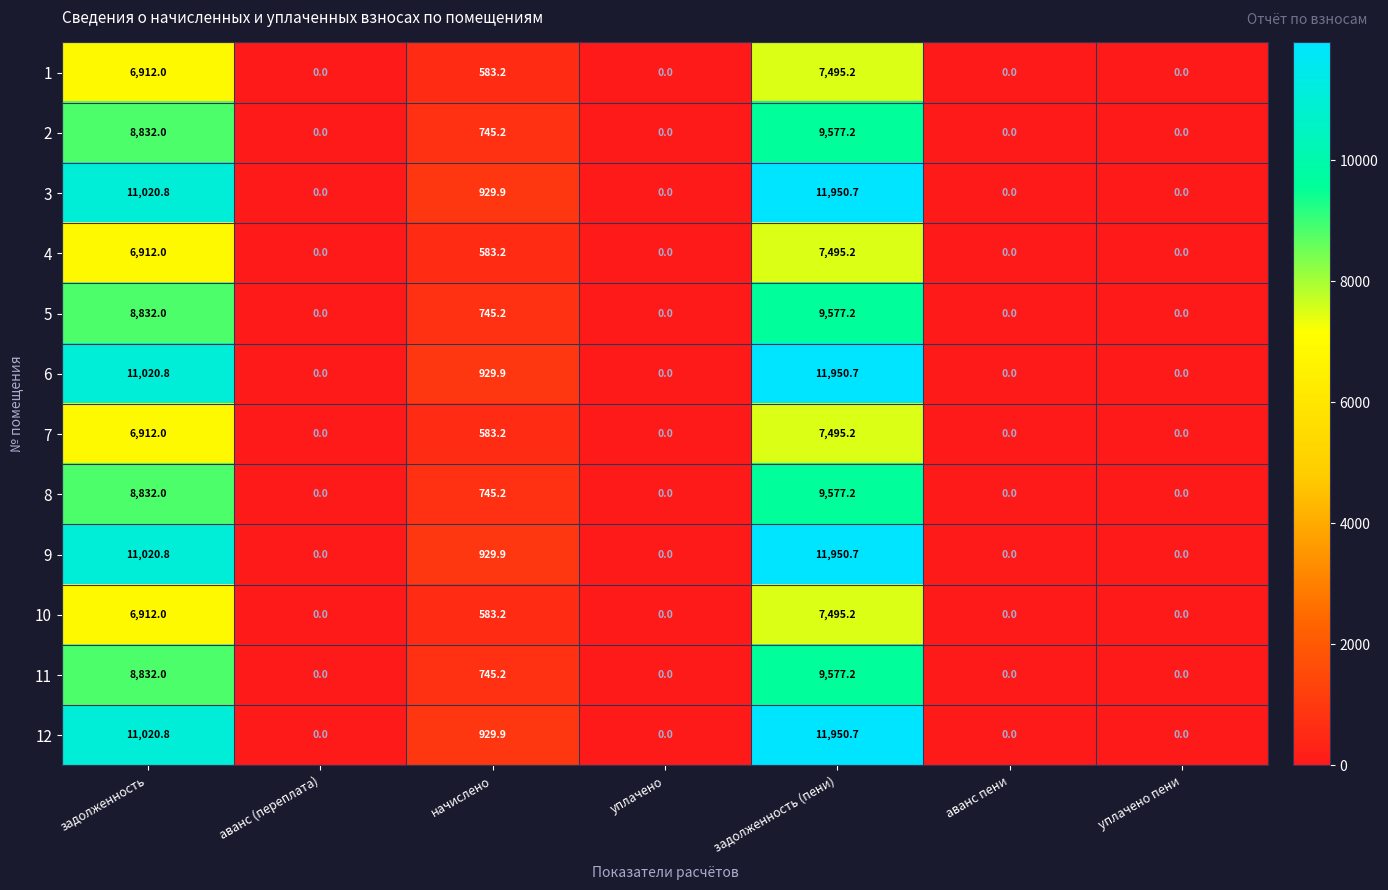

True or false: 7 has a value of 0.0 at аванс пени.

True